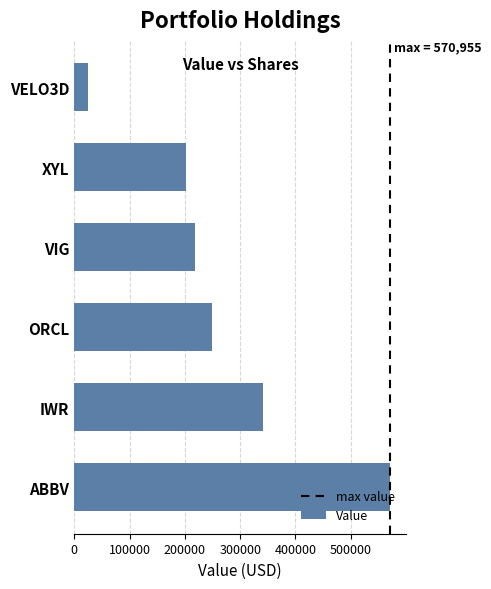

What is the greatest value displayed?

570955